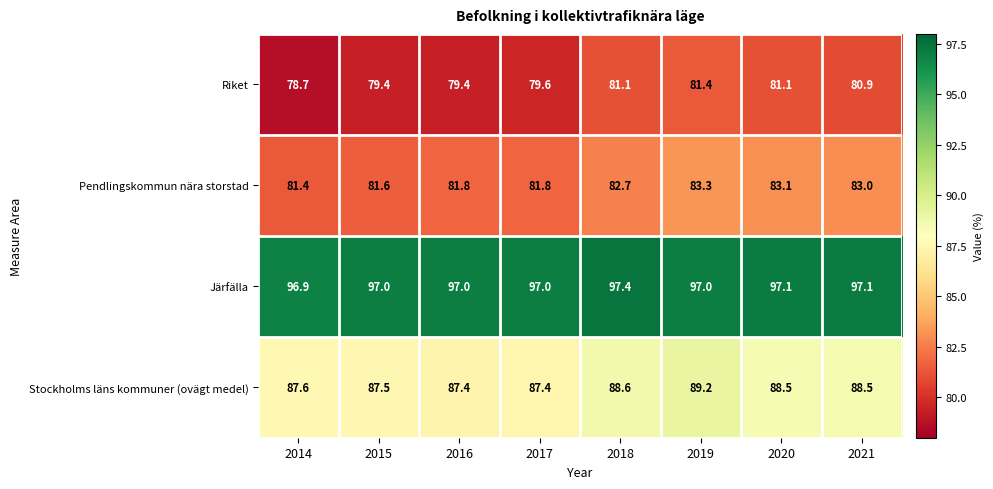

Is the value of Järfälla at 2019 greater than the value of Pendlingskommun nära storstad at 2020?

Yes